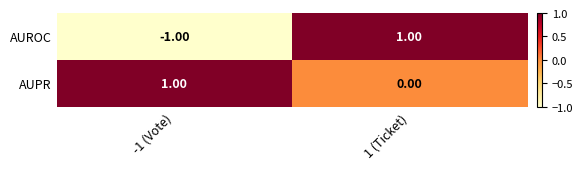

Rank the series at -1 (Vote) from highest to lowest value.

AUPR, AUROC